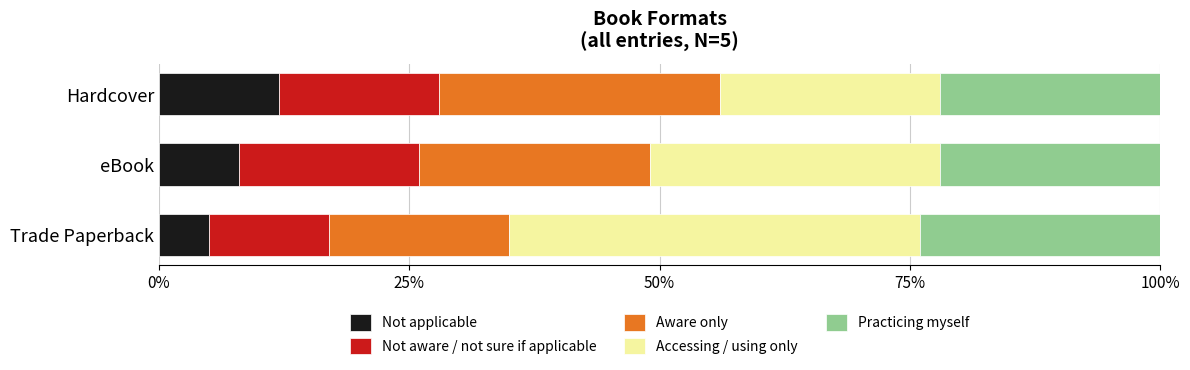

What is the total value across all series at Hardcover?

100